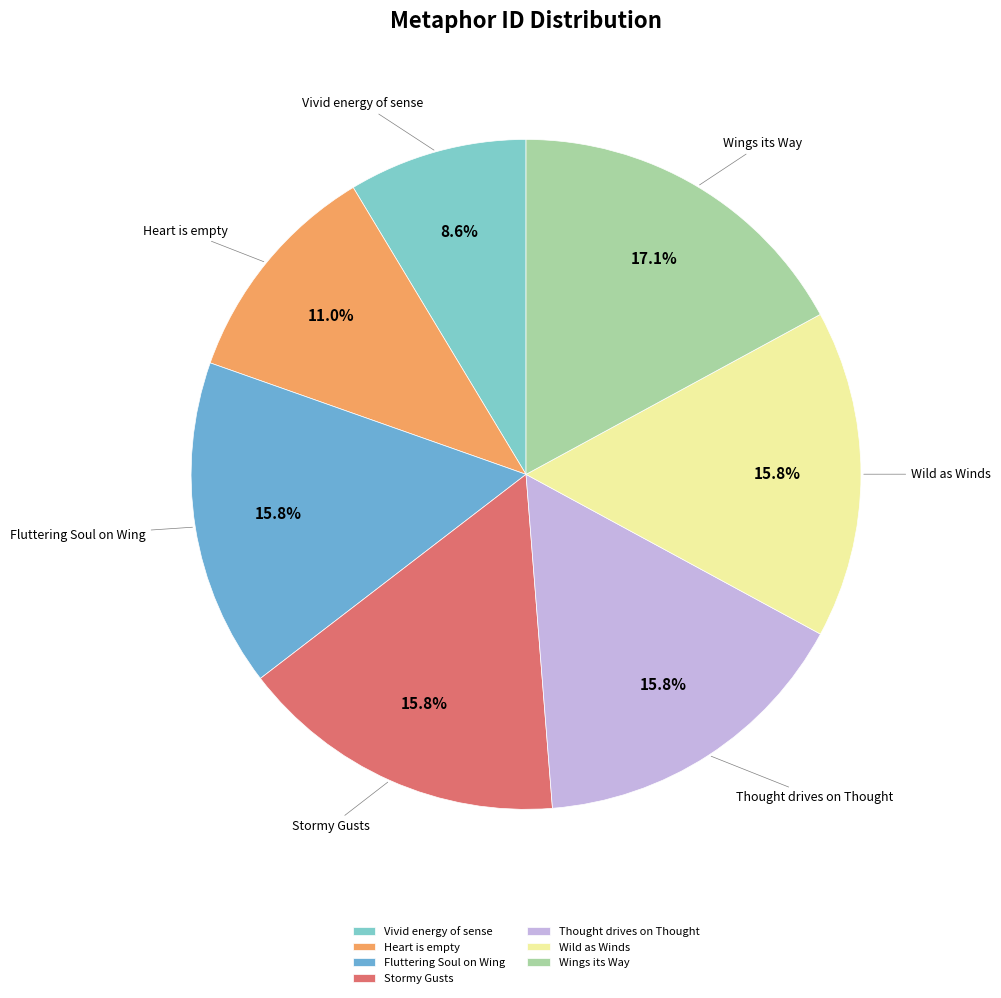

How many slices are in this pie chart?

7